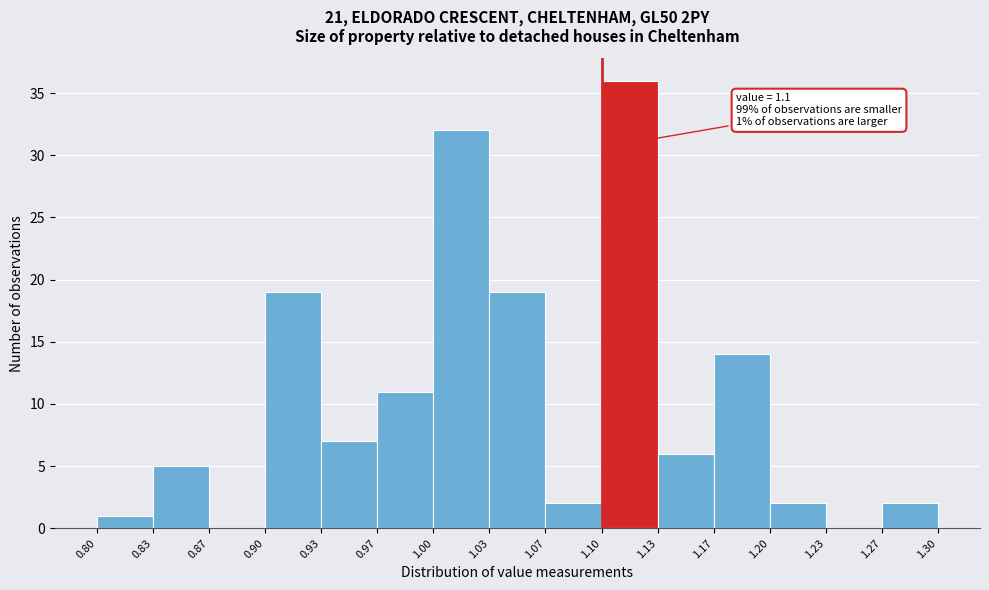

Over which range of the x-axis is the bar tallest?

1.10 to 1.13